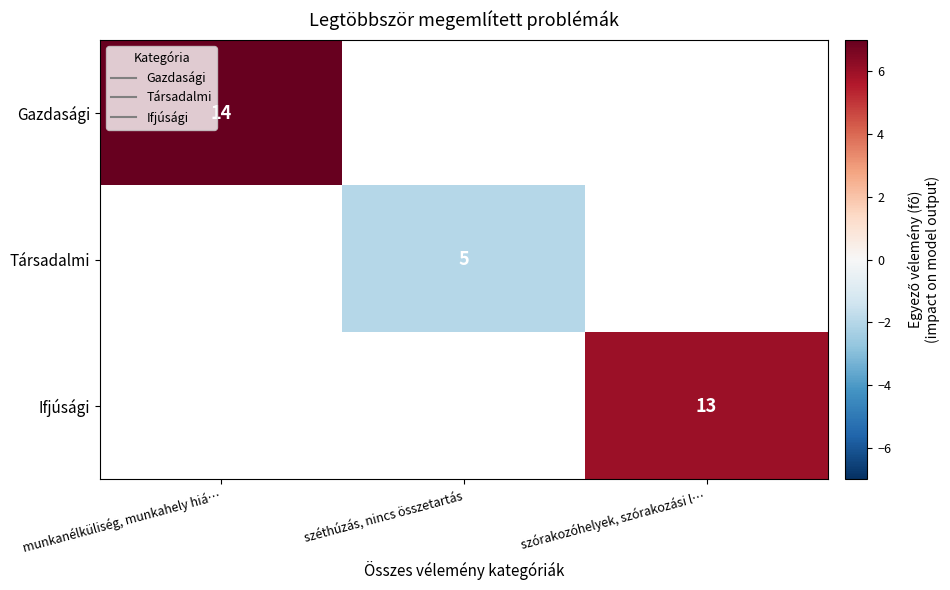

How many categories are shown in the chart?

3